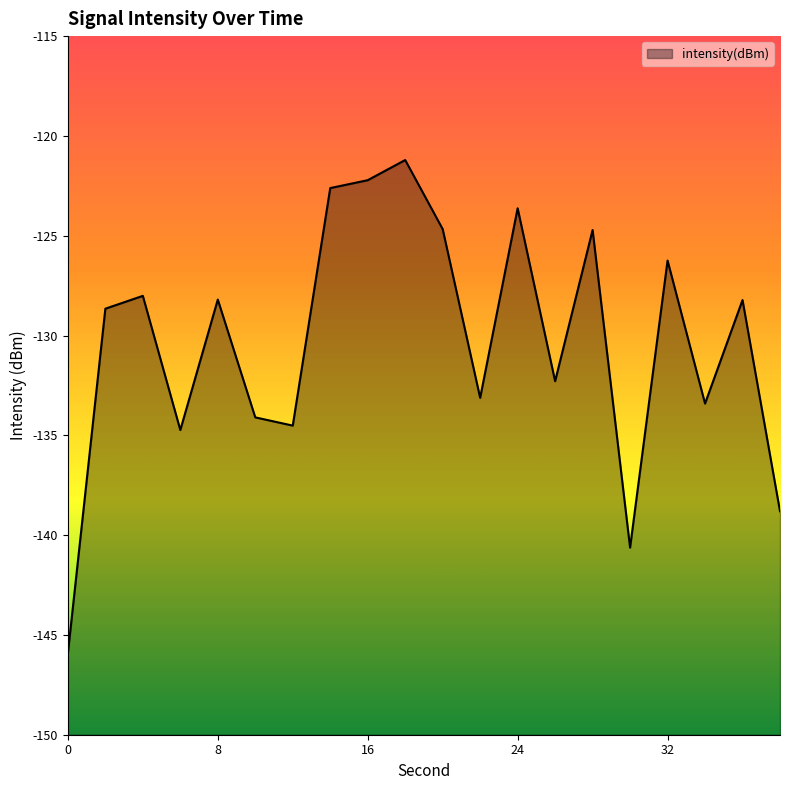

What is the difference between the values at 12 and 8?

6.3